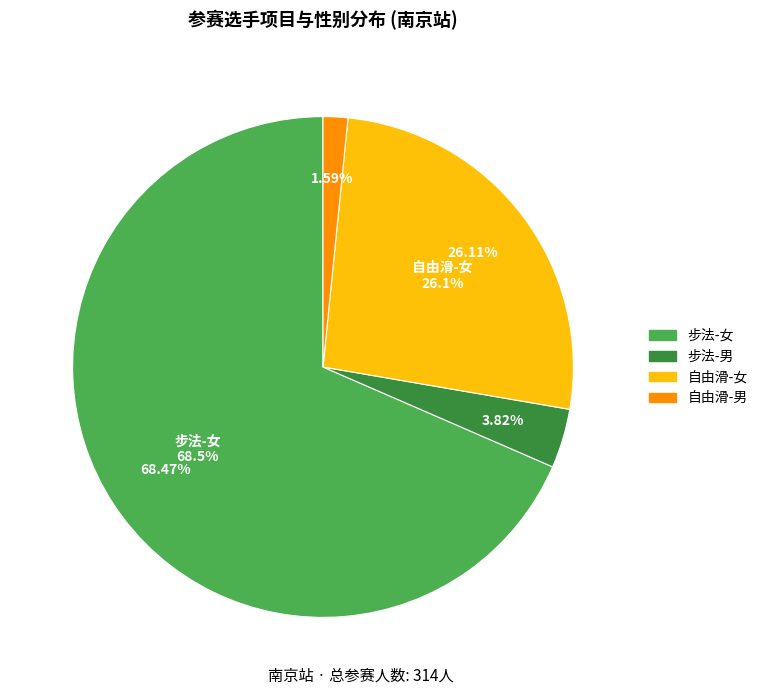

Does 南京 account for over 50% of the chart?

No